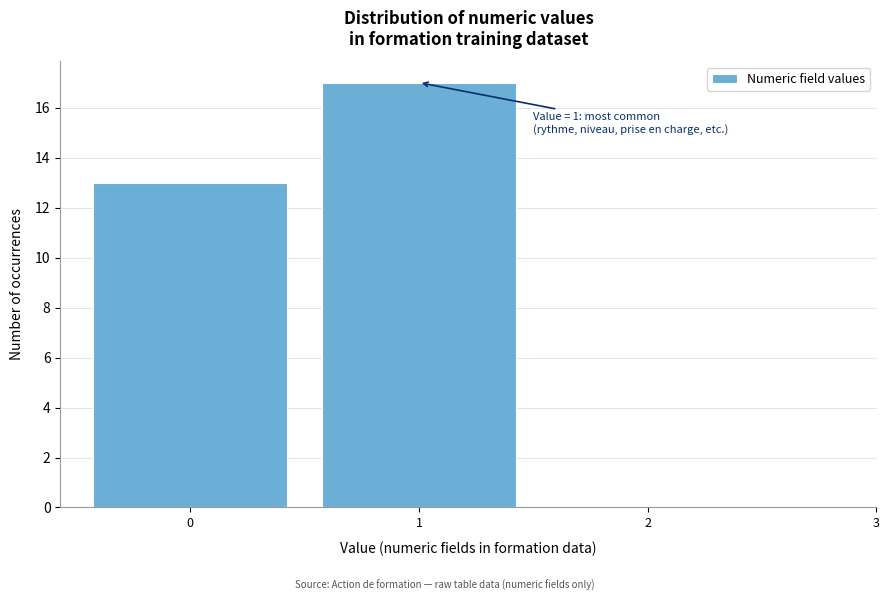

Which range on the x-axis has the tallest bar?

0.5 to 1.5